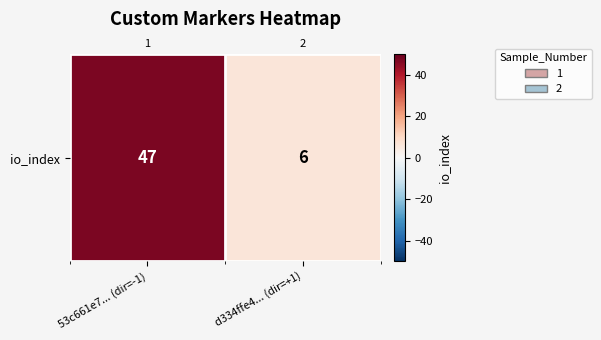

What is the change in value from 53c661e7... (dir=-1) to d334ffe4... (dir=+1)?

-41